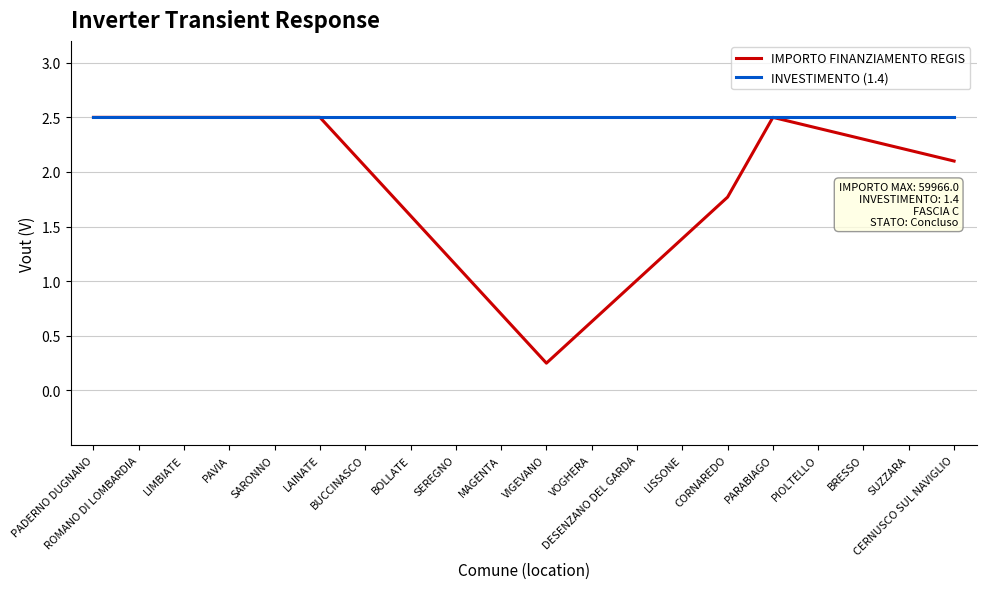

Which series changed the most between CORNAREDO and PIOLTELLO?

IMPORTO FINANZIAMENTO REGIS